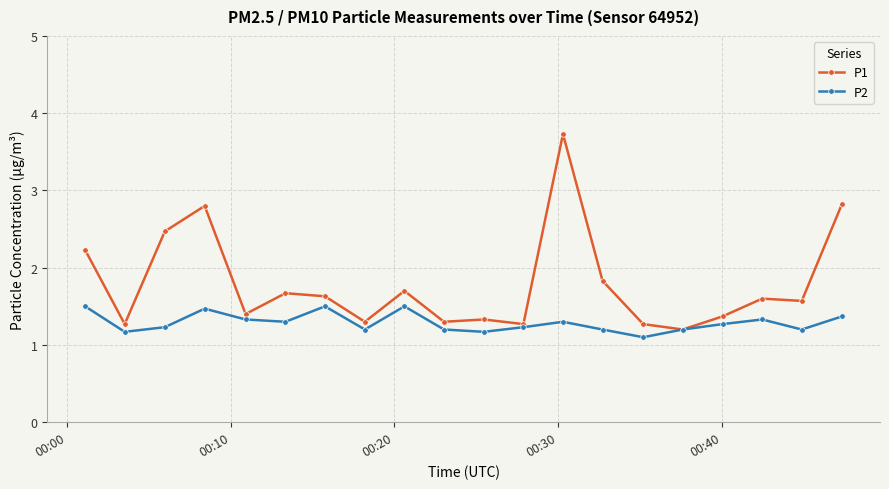

Count the P2 values in the range 1 to 2.

20